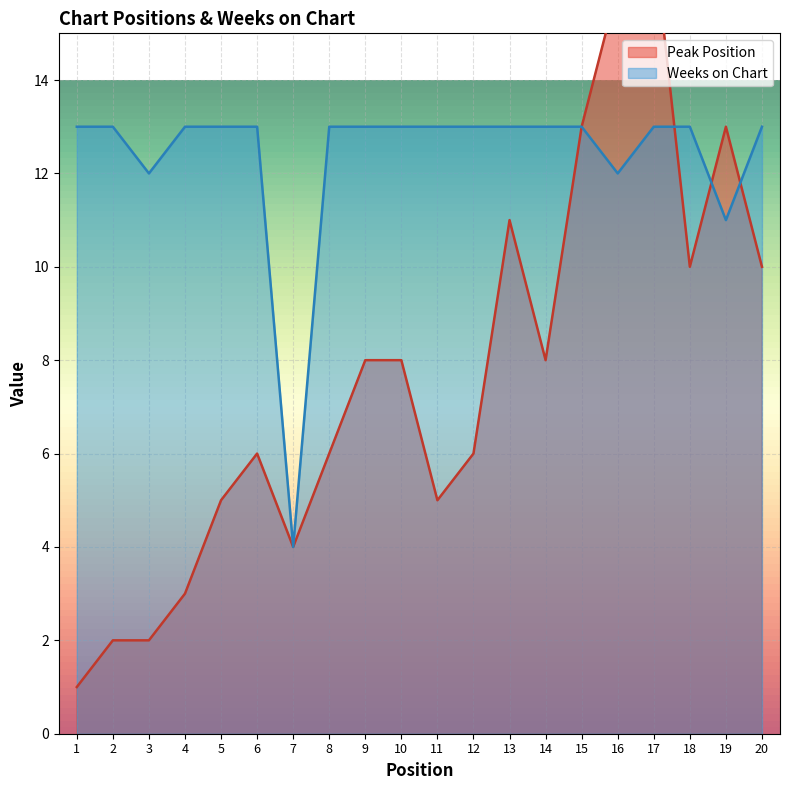

What value does the Weeks on Chart series have at 20?

13